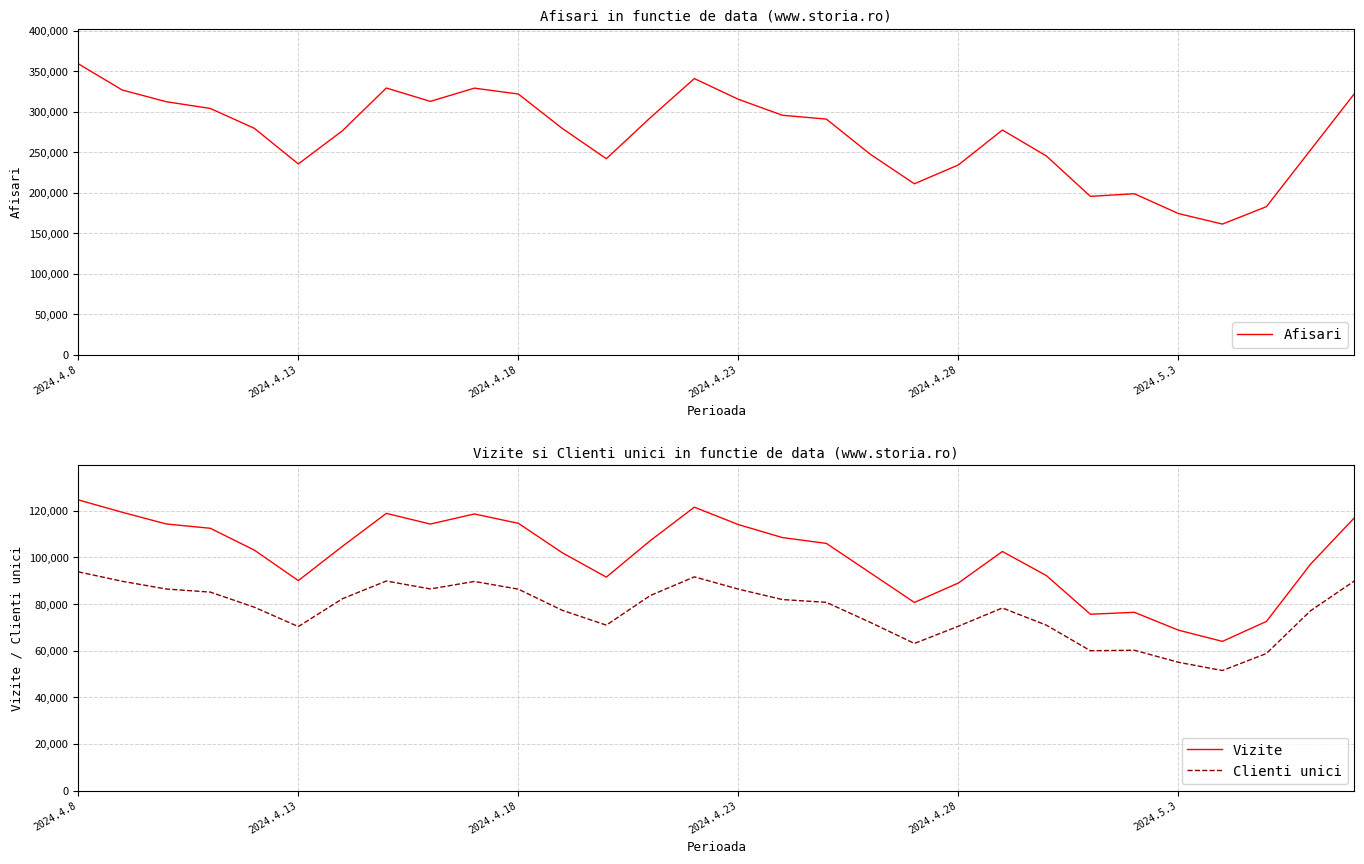

True or false: Clienti unici and Vizite cross at least once.

False